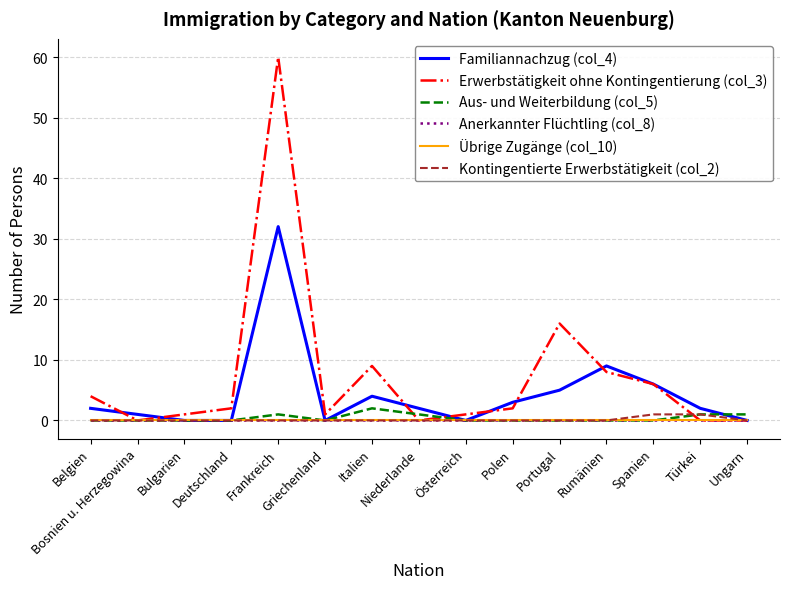

At which category does Aus- und Weiterbildung (col_5) reach its first local peak?

Frankreich